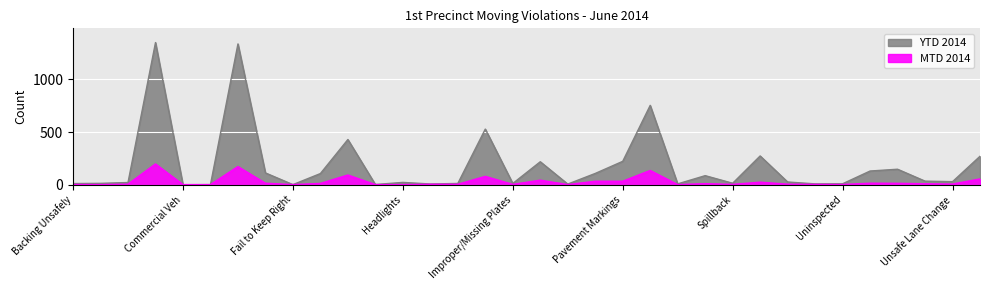

Reading right to left, list all the values displayed in this chart.

MTD 2014: 54	5	8	12	13	1	2	4	23	2	9	0	134	32	32	0	42	2	78	3	3	0	0	91	11	0	13	171	0	0	196	4	0	1
YTD 2014: 270	29	34	147	130	9	8	26	273	14	86	8	753	222	107	6	218	12	528	12	7	22	2	429	106	1	112	1336	1	0	1349	21	13	11